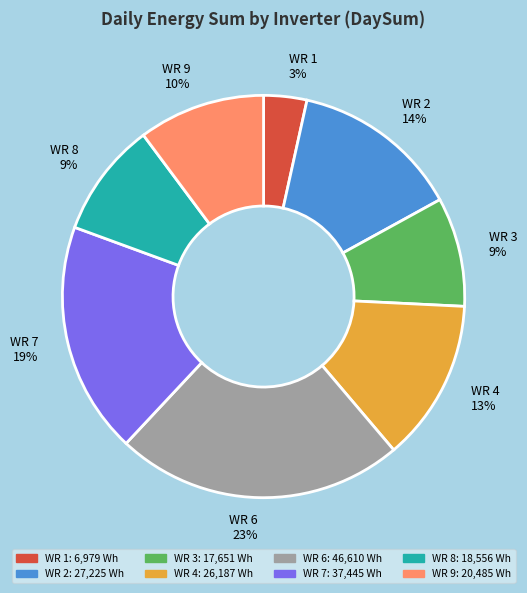

Approximately how many times larger is the value at WR 1 3% compared to WR 9 10%?

0.3